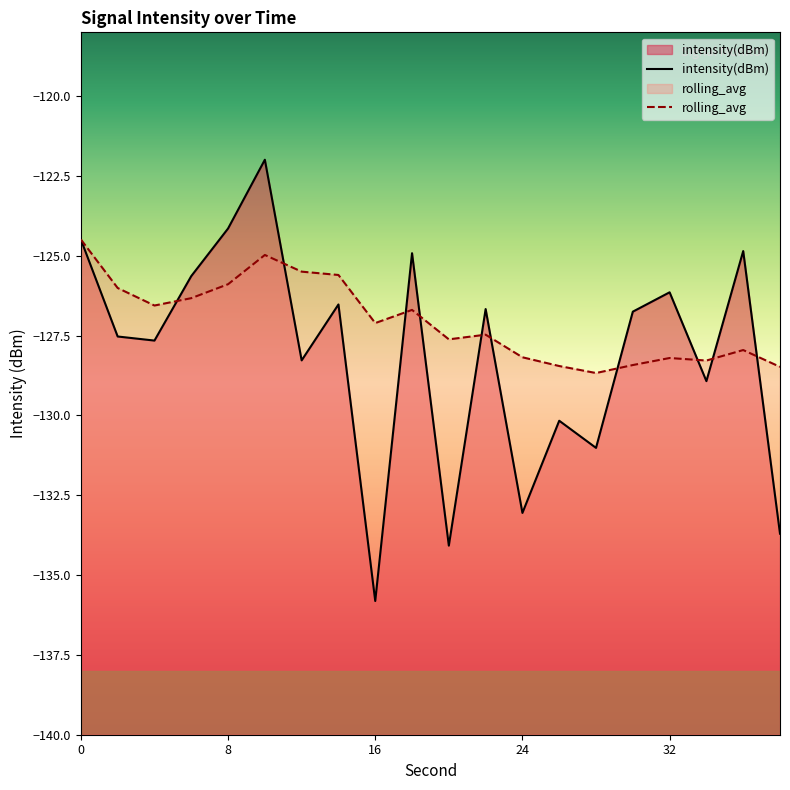

Which series changed the most between 8 and 34?

intensity(dBm)